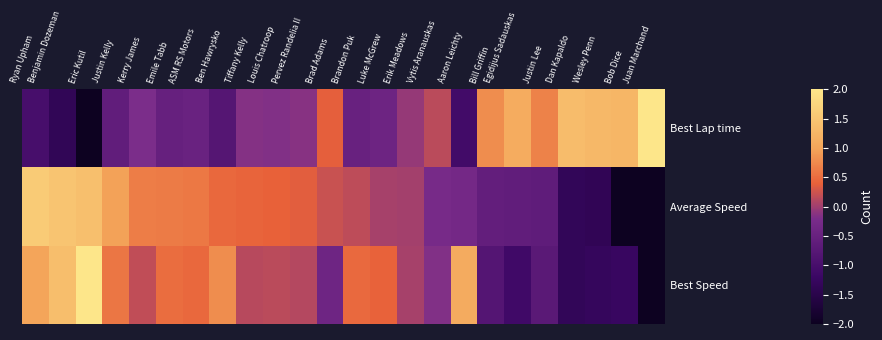

Reading left to right, transcribe all the data shown in this chart.

Best Lap time: Ryan Upham=-1.0	Benjamin Dozeman=-1.4	Eric Kutil=-2.1	Justin Kelly=-0.6	Kerry James=-0.2	Emile Tabb=-0.5	ASM RS Motors=-0.5	Ben Hawrysko=-0.8	Tiffany Kelly=-0.2	Louis Chatroop=-0.2	Pervez Randelia II=-0.1	Brad Adams=0.4	Brandon Puk=-0.5	Luke McGrew=-0.4	Erik Meadows=-0.1	Vytis Aranauskas=0.1	Aaron Leichty=-1.1	Bill Griffin=0.8	Egidijus Sadauskas=1.1	Justin Lee=0.7	Dan Kapaldo=1.3	Wesley Penn=1.3	Bob Dice=1.3	Juan Marchand=2.5
Average Speed: Ryan Upham=1.6	Benjamin Dozeman=1.5	Eric Kutil=1.4	Justin Kelly=1.0	Kerry James=0.7	Emile Tabb=0.6	ASM RS Motors=0.6	Ben Hawrysko=0.5	Tiffany Kelly=0.4	Louis Chatroop=0.4	Pervez Randelia II=0.4	Brad Adams=0.2	Brandon Puk=0.2	Luke McGrew=0.0	Erik Meadows=0.0	Vytis Aranauskas=-0.3	Aaron Leichty=-0.3	Bill Griffin=-0.6	Egidijus Sadauskas=-0.6	Justin Lee=-0.6	Dan Kapaldo=-1.3	Wesley Penn=-1.4	Bob Dice=-2.0	Juan Marchand=-2.3
Best Speed: Ryan Upham=1.0	Benjamin Dozeman=1.4	Eric Kutil=2.1	Justin Kelly=0.6	Kerry James=0.2	Emile Tabb=0.5	ASM RS Motors=0.5	Ben Hawrysko=0.8	Tiffany Kelly=0.1	Louis Chatroop=0.1	Pervez Randelia II=0.1	Brad Adams=-0.4	Brandon Puk=0.5	Luke McGrew=0.4	Erik Meadows=0.0	Vytis Aranauskas=-0.2	Aaron Leichty=1.1	Bill Griffin=-0.8	Egidijus Sadauskas=-1.1	Justin Lee=-0.7	Dan Kapaldo=-1.3	Wesley Penn=-1.3	Bob Dice=-1.2	Juan Marchand=-2.4